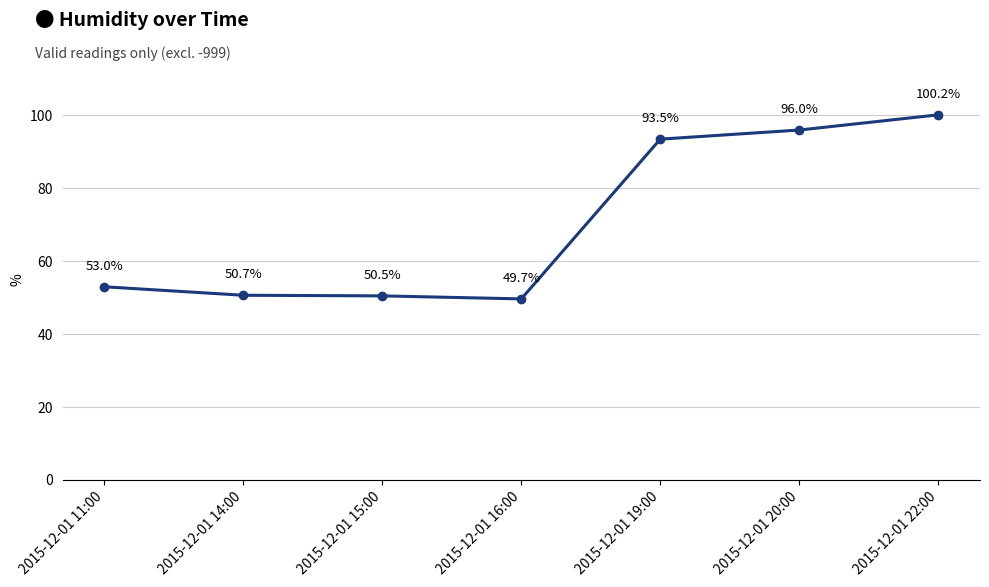

What is the difference between the maximum and minimum values?

50.5